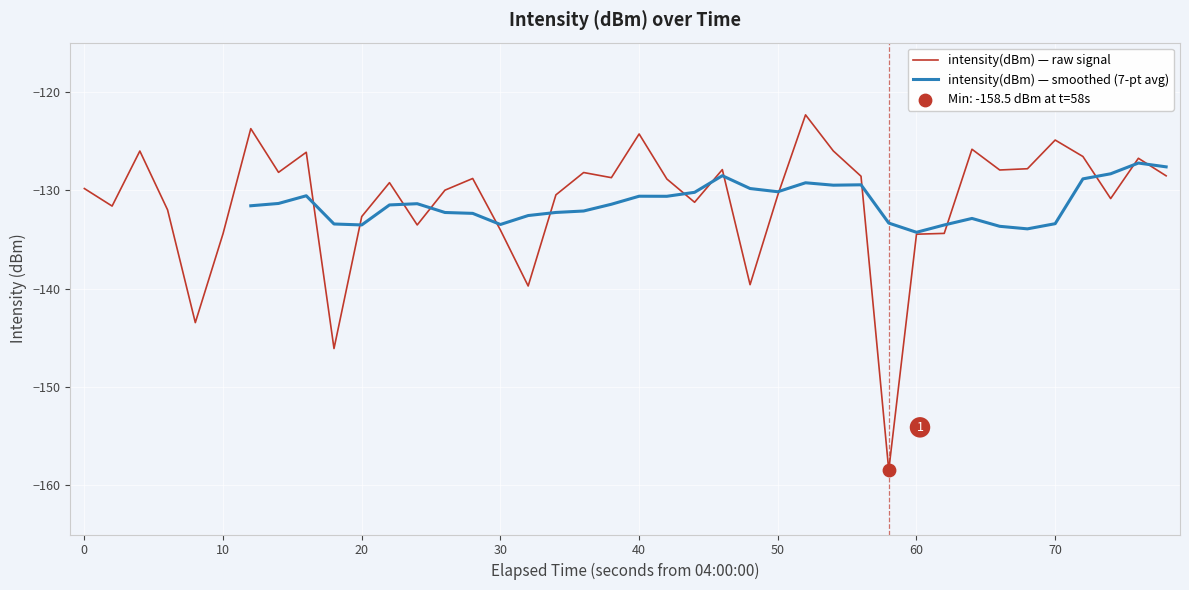

What is the minimum value for intensity(dBm) — raw signal?

-158.5